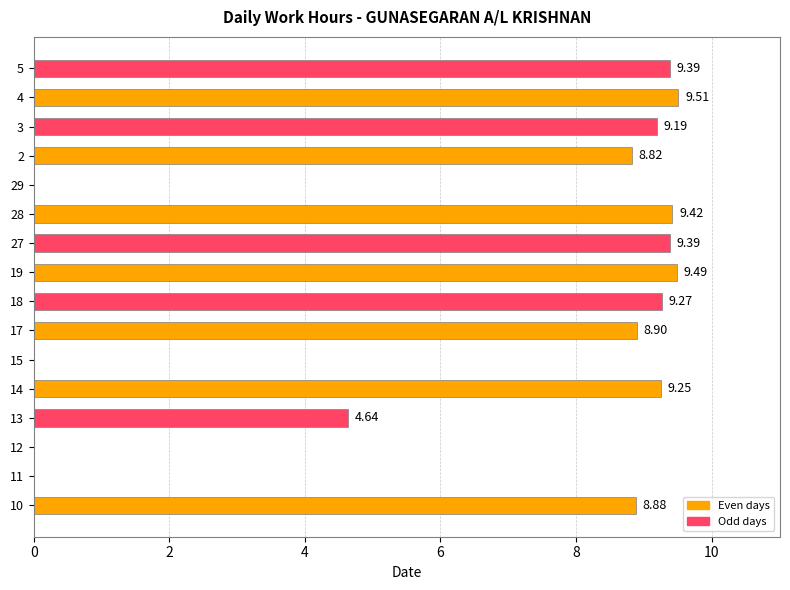

What is the sum of all values?

106.2